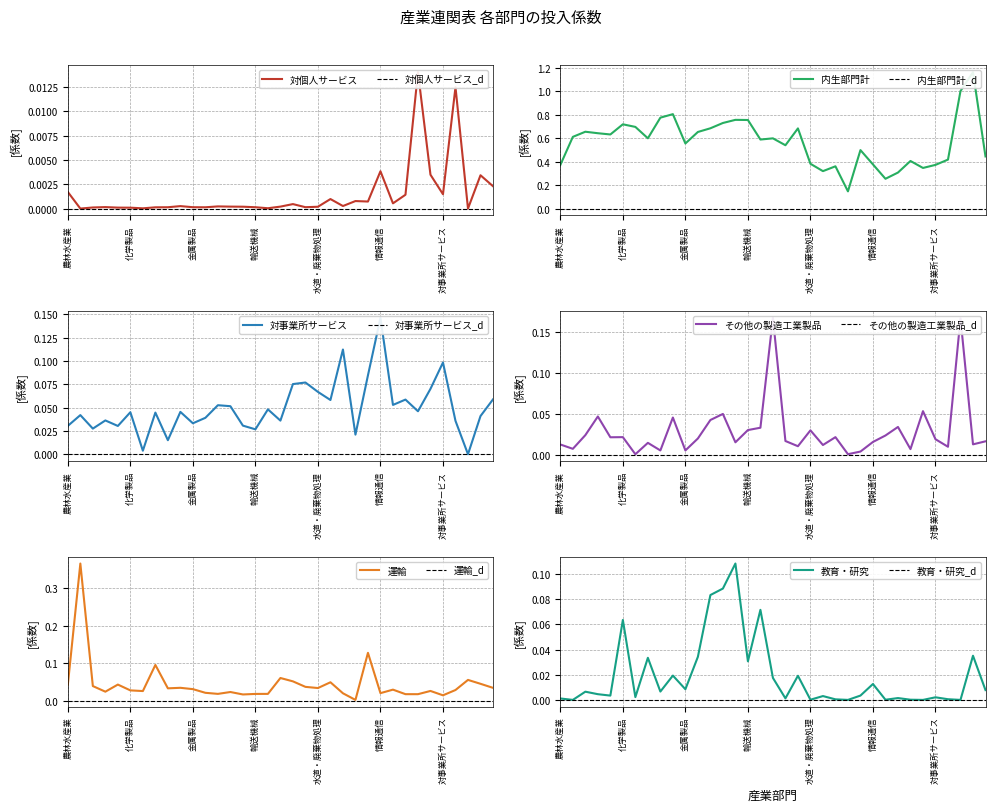

The 運輸 series shows 0.0 at 教育・研究. True or false?

True